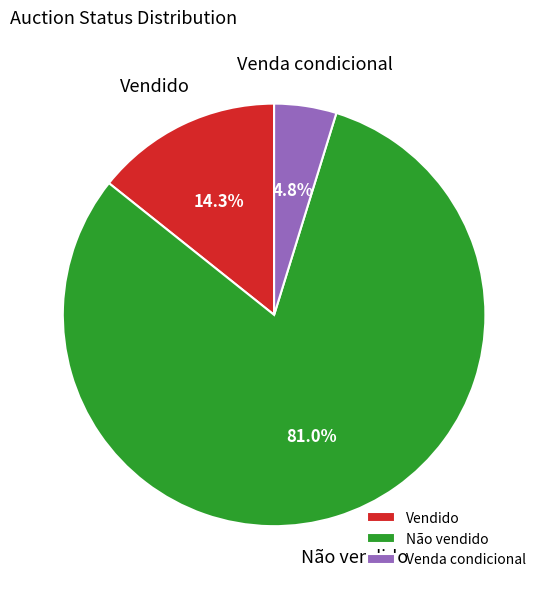

To the nearest percent, what is the combined percentage of Não vendido and Venda condicional?

86%